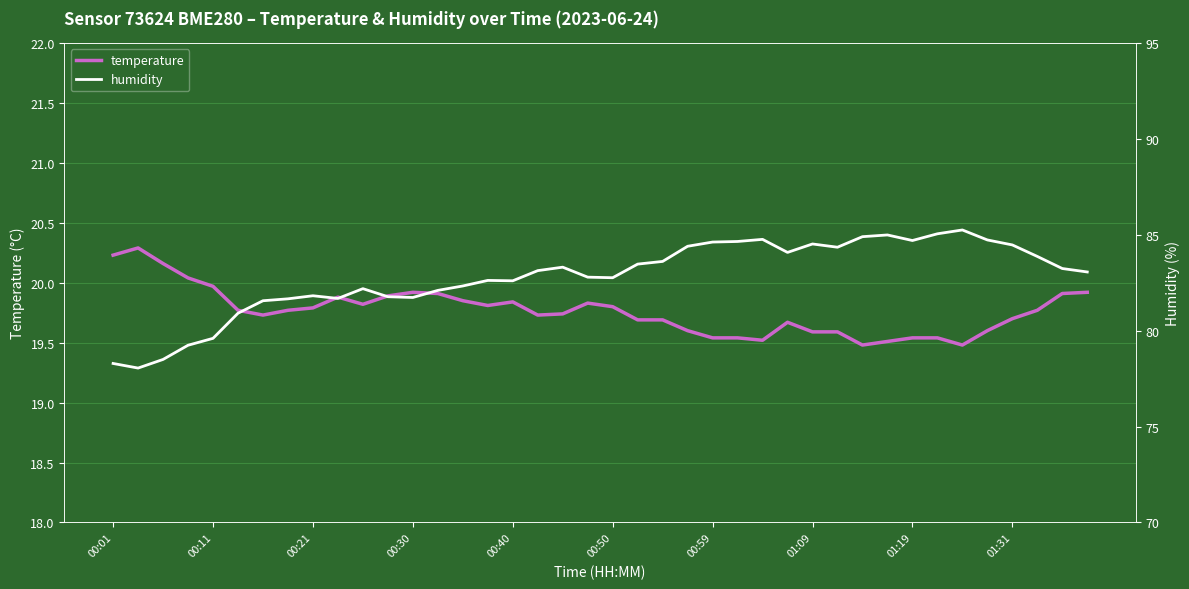

What are all the series names shown in the legend?

temperature, humidity